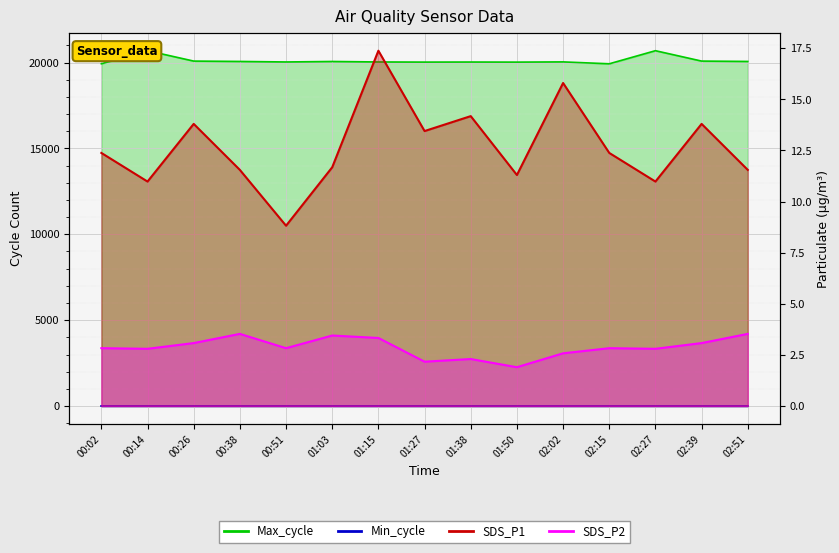

True or false: Max_cycle has a value of 34782.0 at 00:14.

False